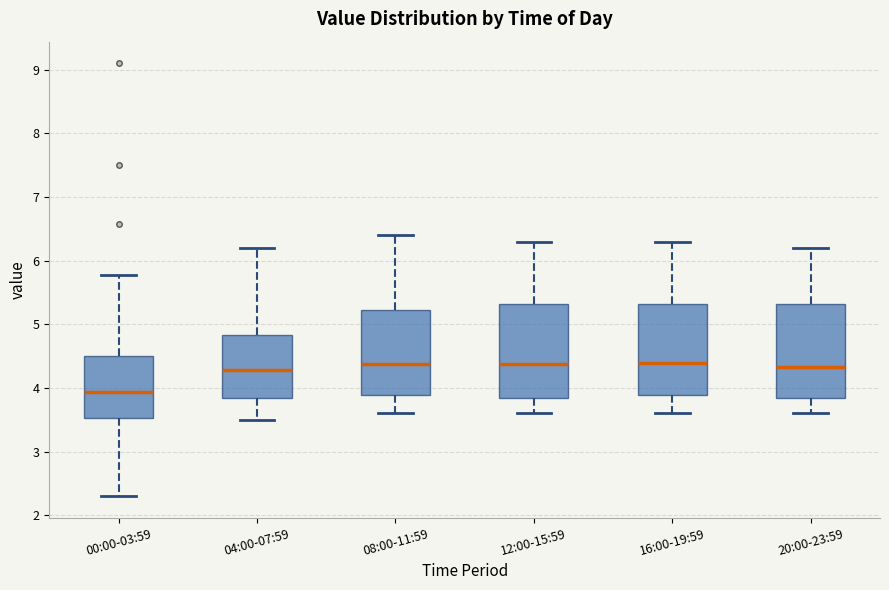

Reading left to right, read every box against the y-axis: the position of its median line, the range the box covers, and the ends of its whiskers. The values are not printed on the chart, so give them approximately, as read against the axis.

00:00-03:59: median 3.9, box 3.5 to 4.5, whiskers 2.3 to 5.8
04:00-07:59: median 4.3, box 3.8 to 4.8, whiskers 3.5 to 6.2
08:00-11:59: median 4.4, box 3.9 to 5.2, whiskers 3.6 to 6.4
12:00-15:59: median 4.4, box 3.9 to 5.3, whiskers 3.6 to 6.3
16:00-19:59: median 4.4, box 3.9 to 5.3, whiskers 3.6 to 6.3
20:00-23:59: median 4.3, box 3.9 to 5.3, whiskers 3.6 to 6.2